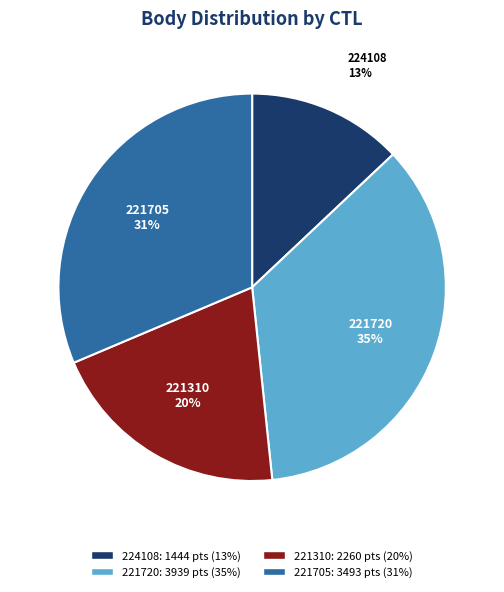

To the nearest percent, what percentage of the pie is 221720?

35%